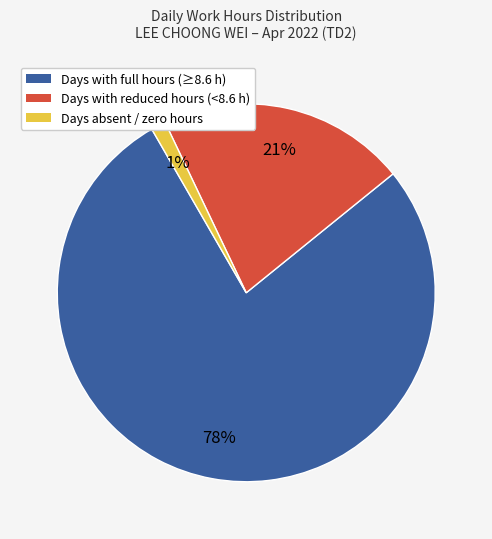

To the nearest percent, what is the average slice percentage?

33%